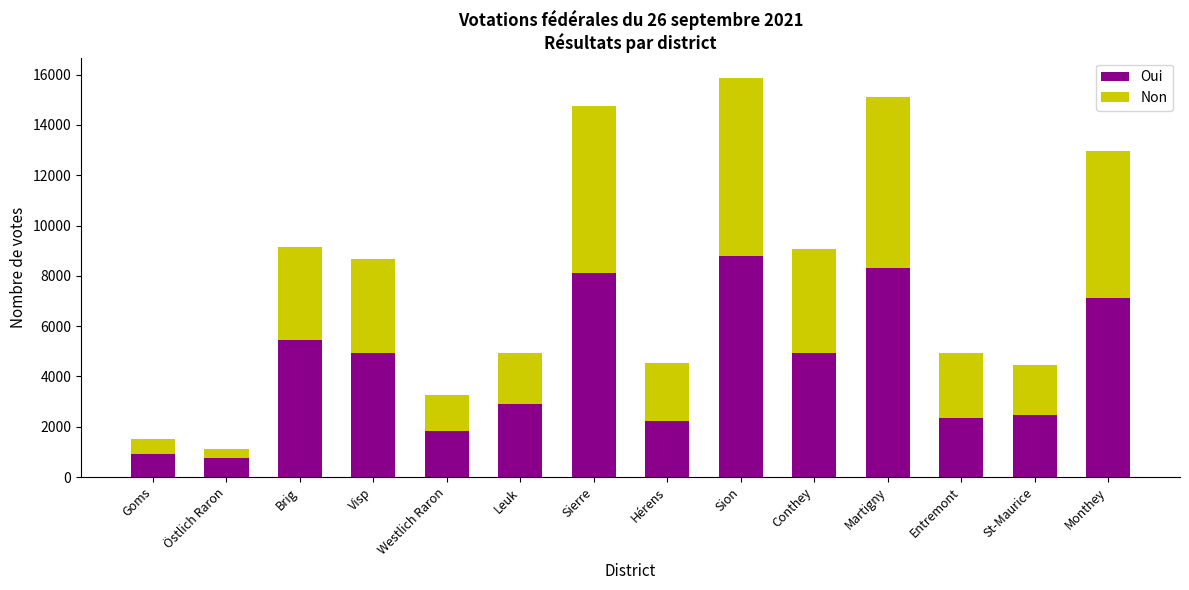

What is the difference between the Oui values at Goms and Martigny?

7399